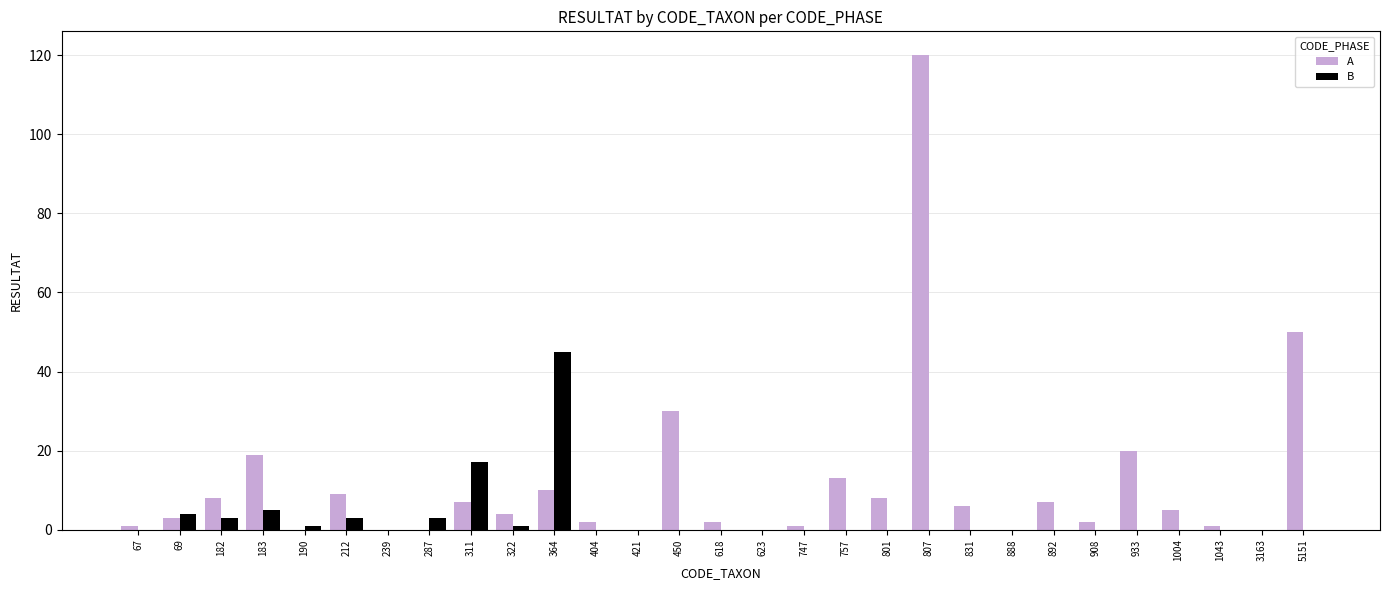

Which series has the largest total across all categories?

A